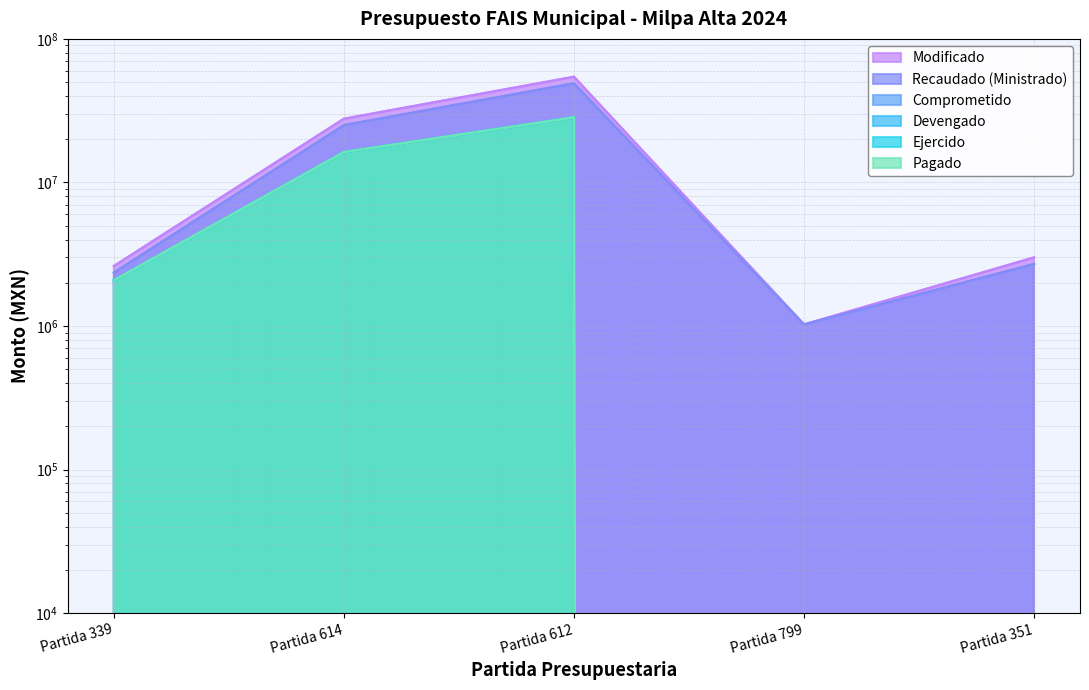

At how many categories does at least one series exceed 45984302?

1